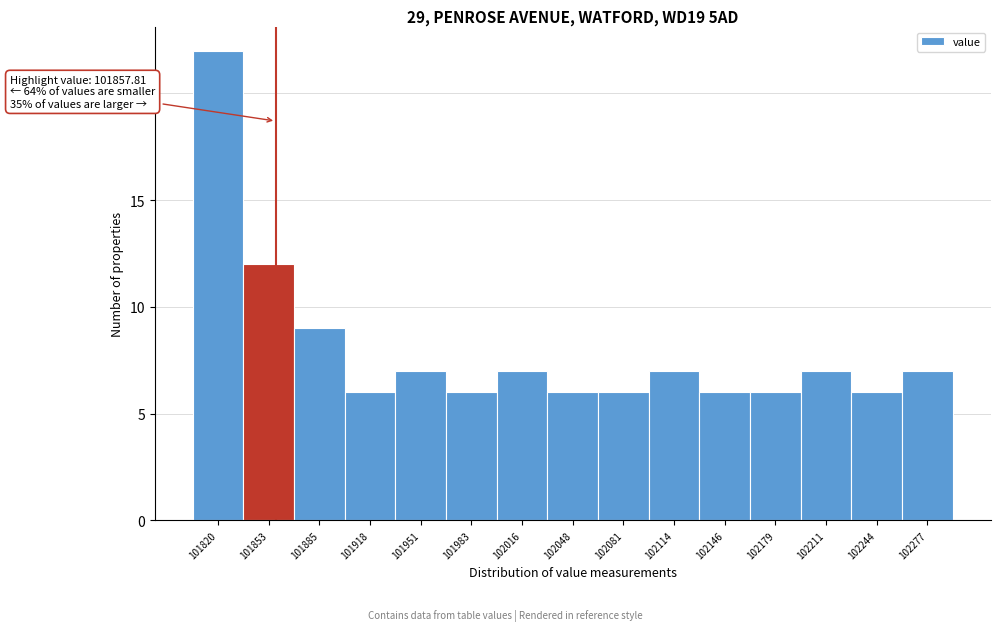

Over which range of the x-axis is the bar tallest?

101805 to 101835